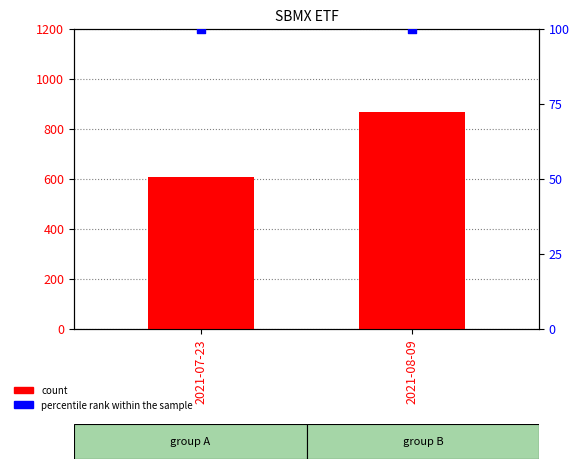

What are all the series names shown in the legend?

count, percentile rank within the sample